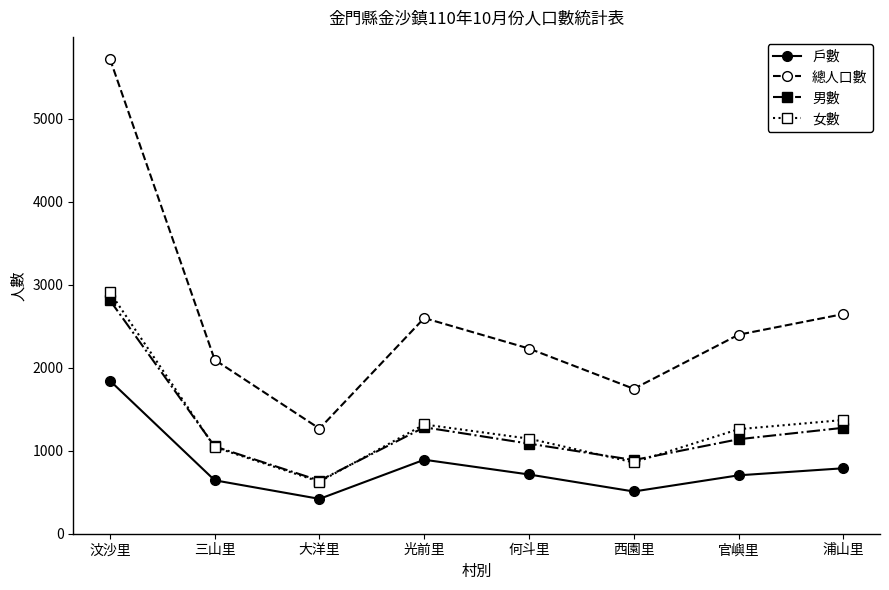

Where is the first local maximum for 男數?

光前里